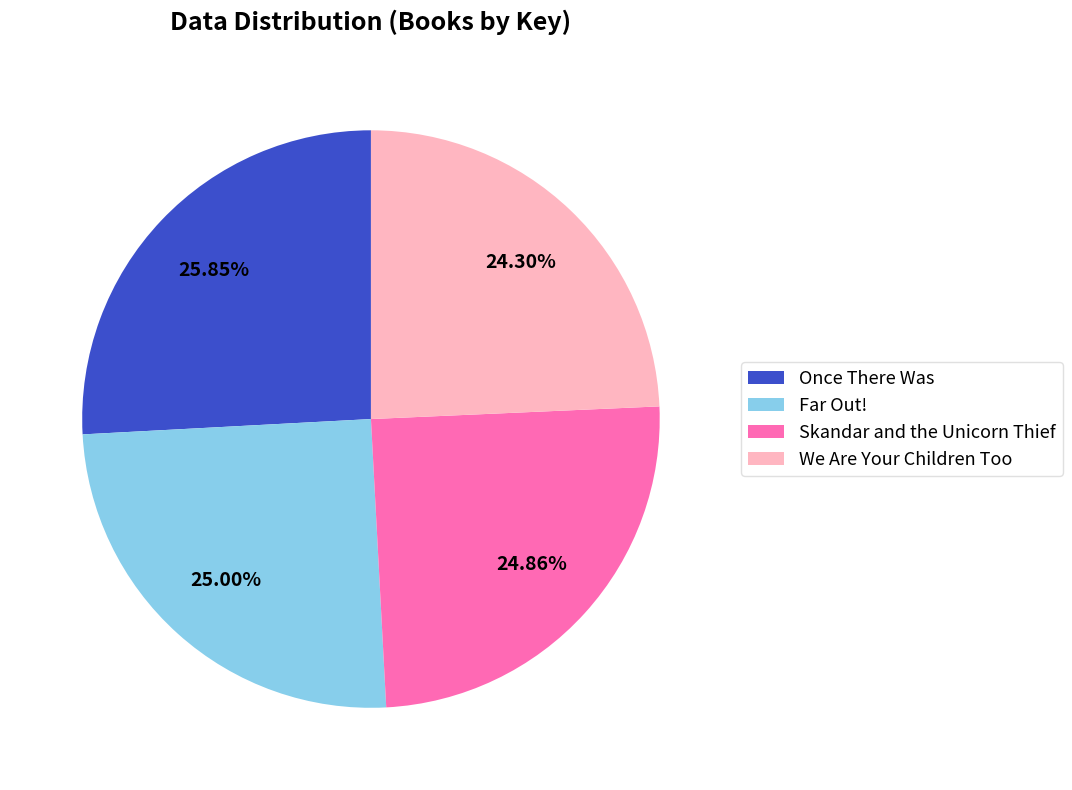

Which category has the smallest portion of the pie?

We Are Your Children Too